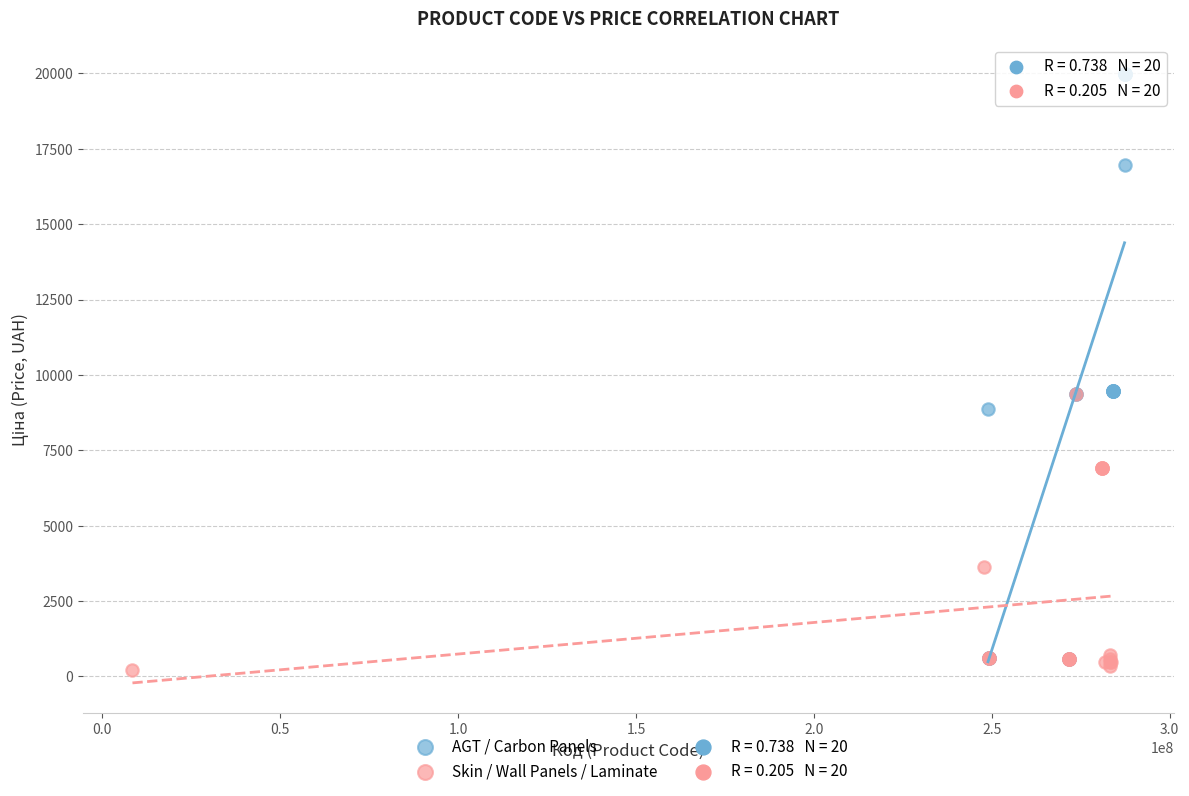

Which series reaches the maximum Y coordinate?

AGT / Carbon Panels